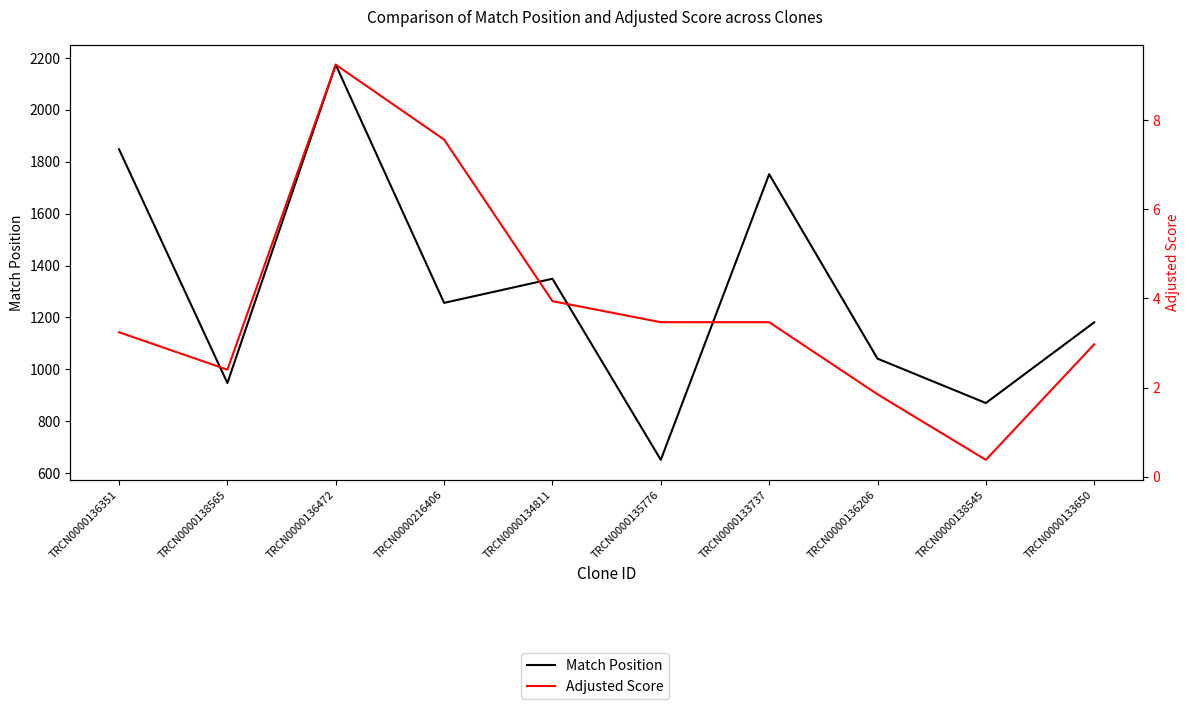

Reading left to right, transcribe all the data shown in this chart.

Match Position: TRCN0000136351=1848.0	TRCN0000138565=947.0	TRCN0000136472=2174.0	TRCN0000216406=1256.0	TRCN0000134811=1349.0	TRCN0000135776=651.0	TRCN0000133737=1752.0	TRCN0000136206=1041.0	TRCN0000138545=870.0	TRCN0000133650=1181.0
Adjusted Score: TRCN0000136351=3.2	TRCN0000138565=2.4	TRCN0000136472=9.2	TRCN0000216406=7.6	TRCN0000134811=3.9	TRCN0000135776=3.5	TRCN0000133737=3.5	TRCN0000136206=1.8	TRCN0000138545=0.4	TRCN0000133650=3.0